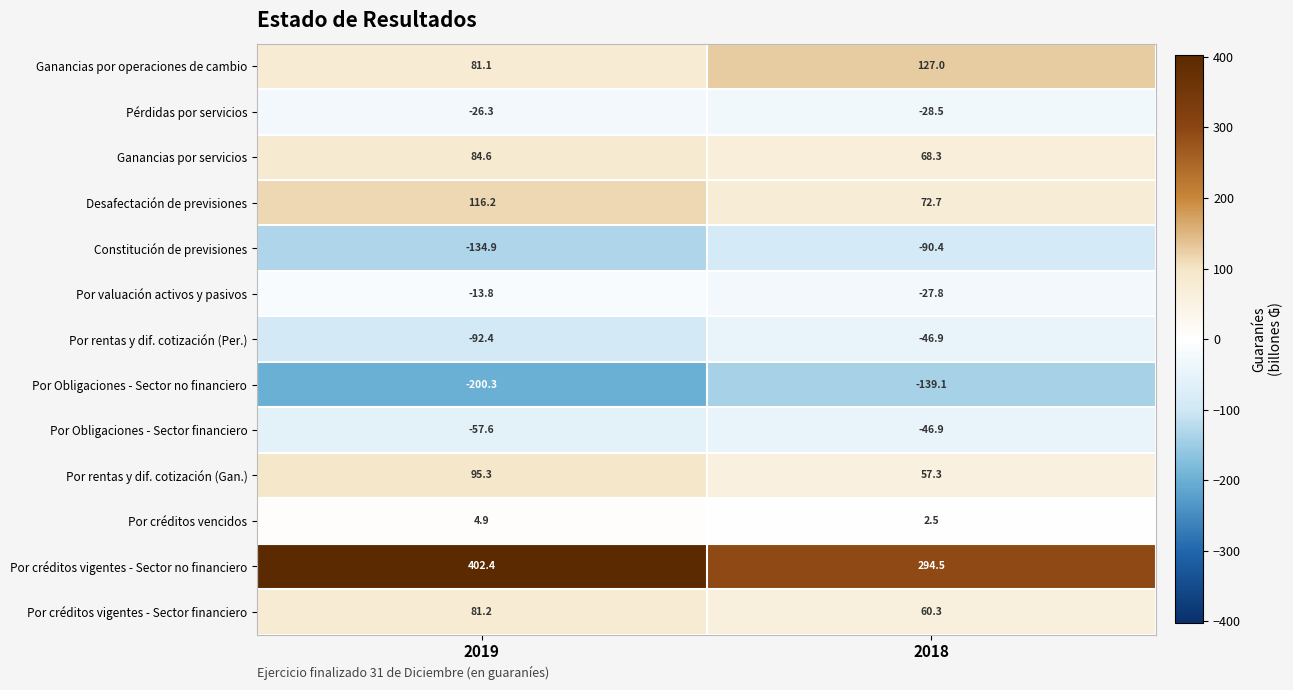

What is the sum of all Por rentas y dif. cotización (Gan.) values?

152.6